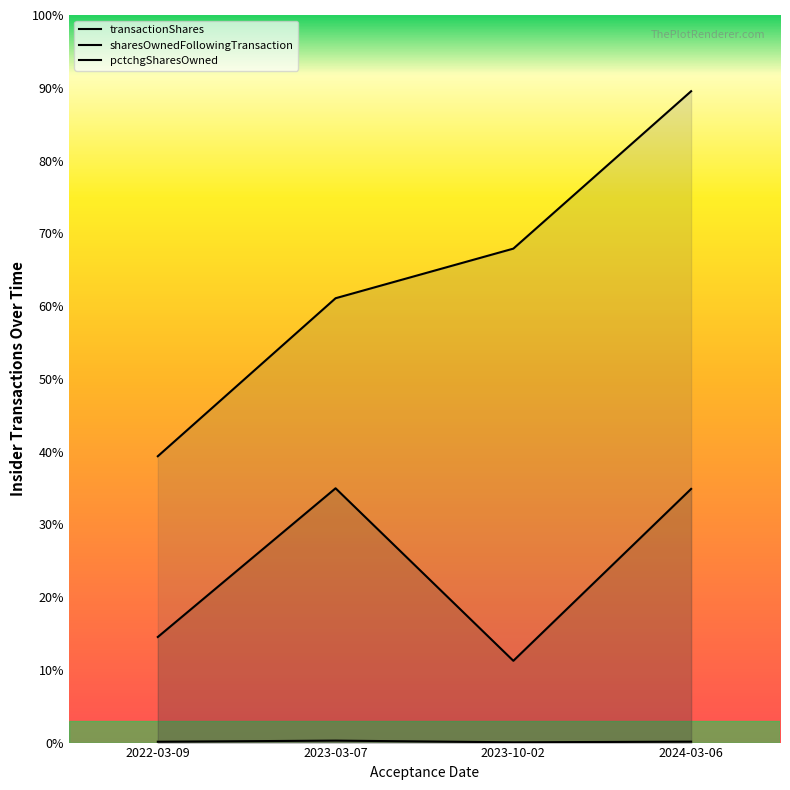

Between 2023-03-07 and 2023-10-02, which is larger?

2023-03-07